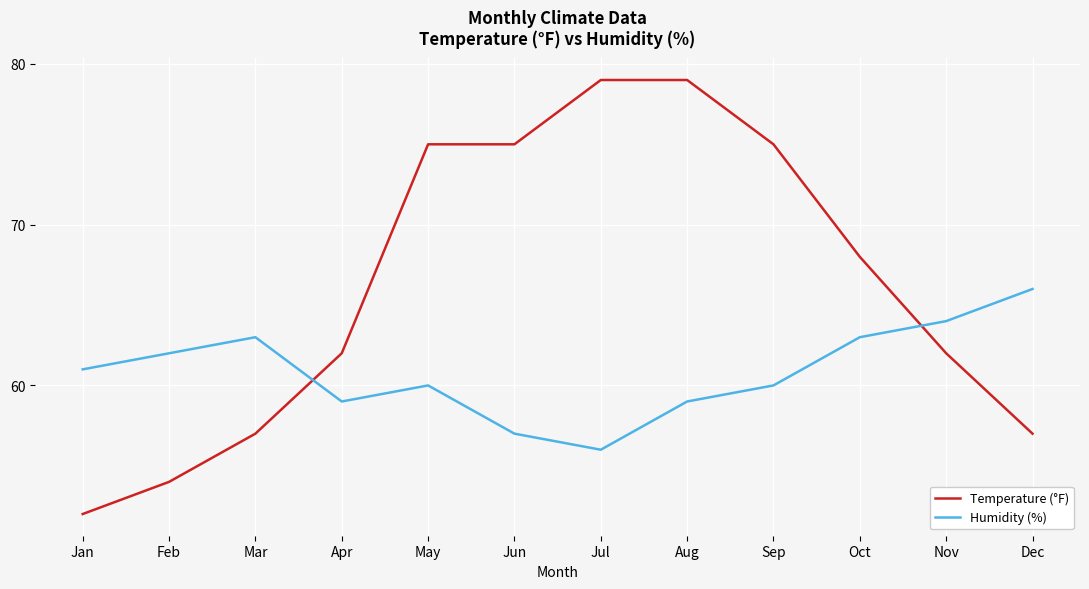

After their last crossing, which series has the higher values: Temperature (°F) or Humidity (%)?

Humidity (%)